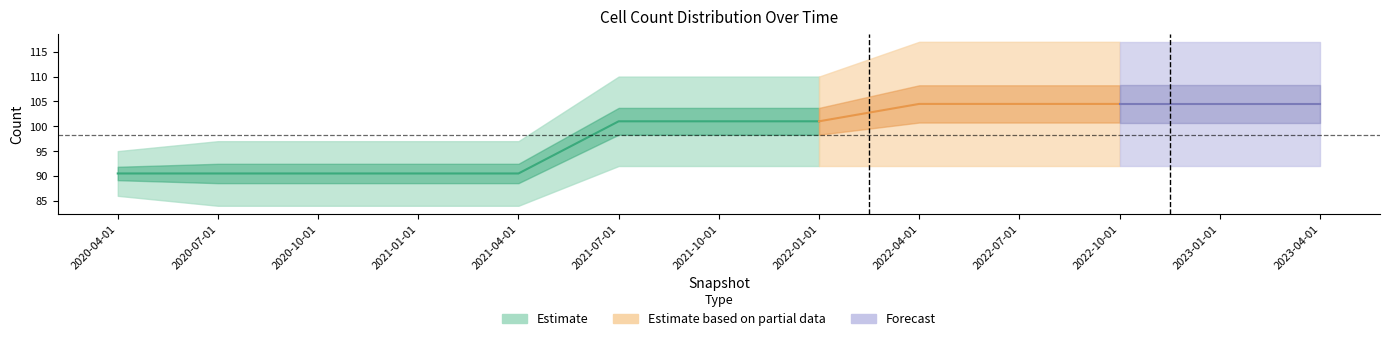

Is it true that under_hundred_cells equals 0 at 2020-07-01?

True